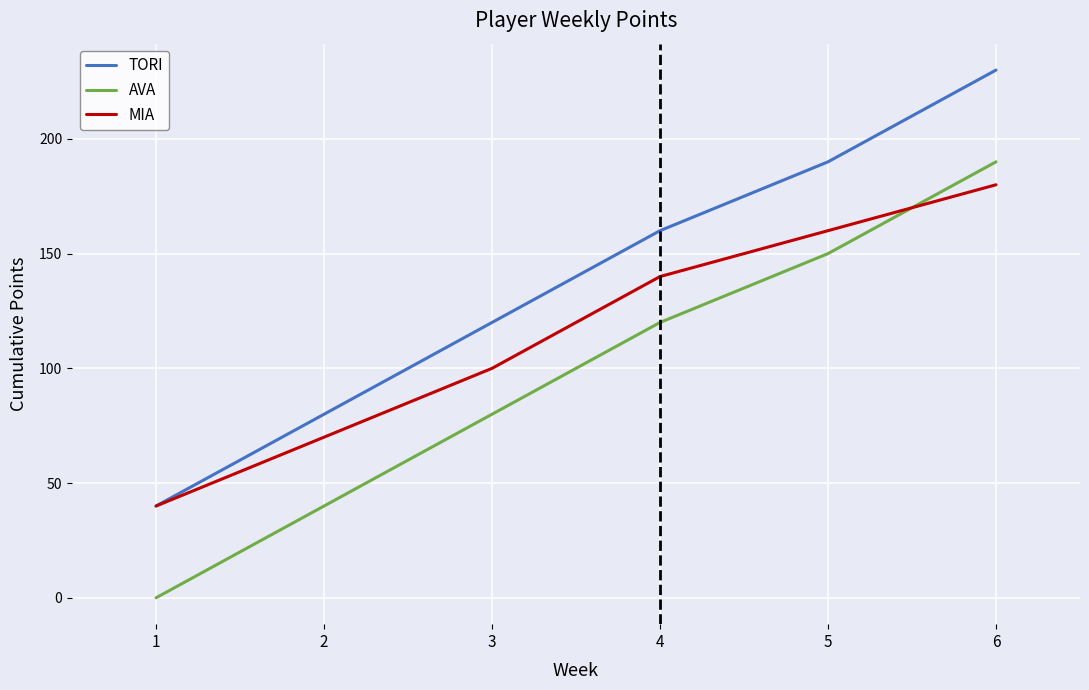

How many intersections are there between MIA and AVA?

1